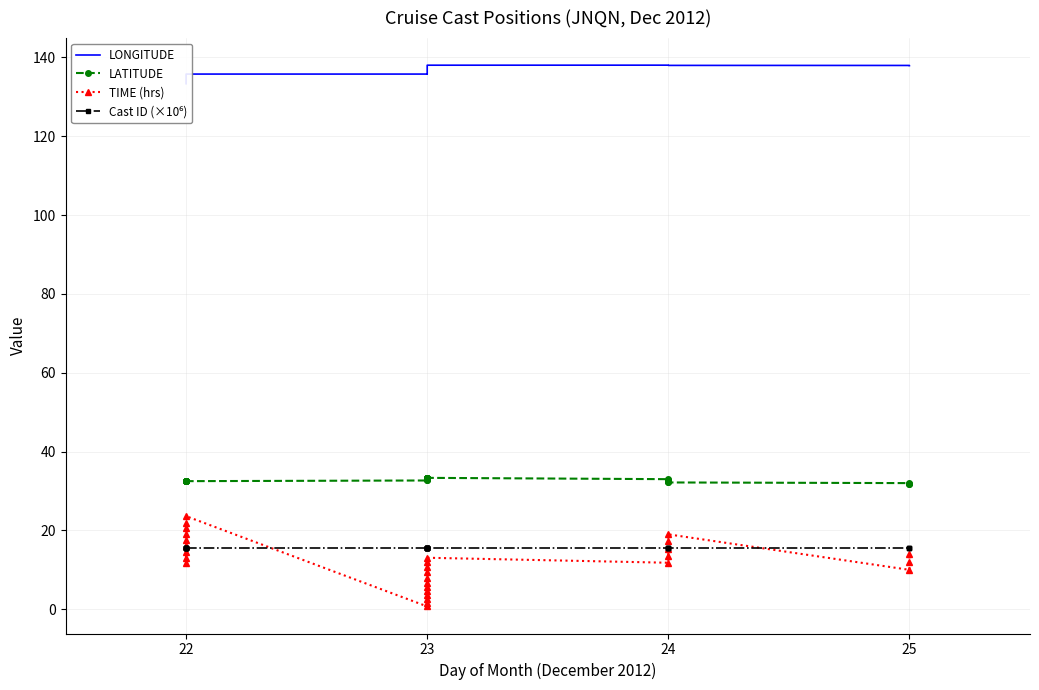

What is the difference between the maximum and second lowest values in the LONGITUDE series?

4.4